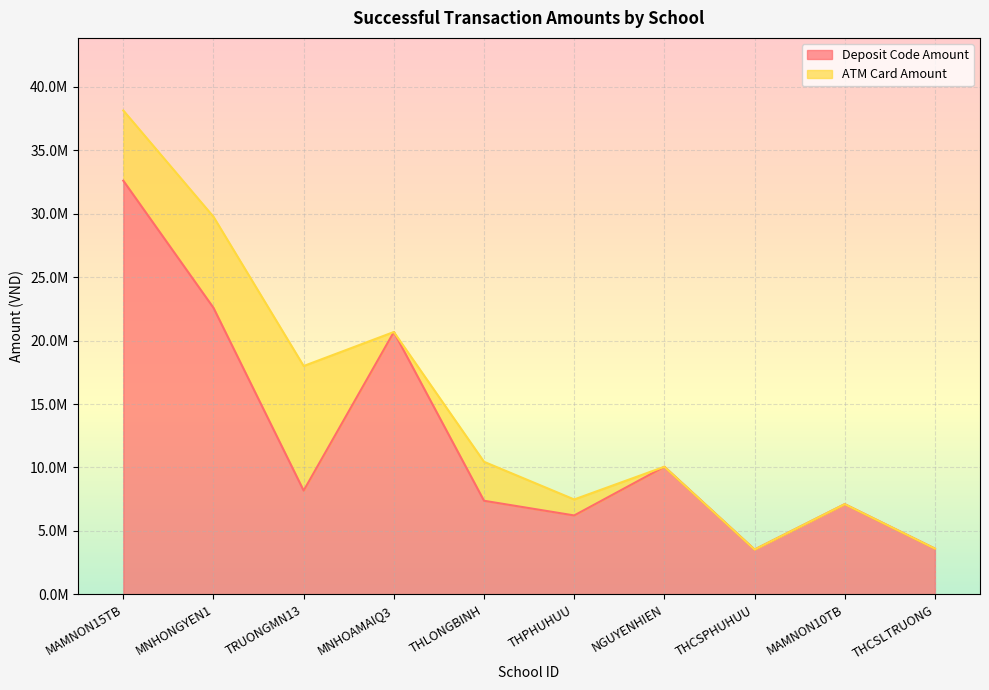

How many points are higher than both their immediate neighbors (excluding endpoints)?

3